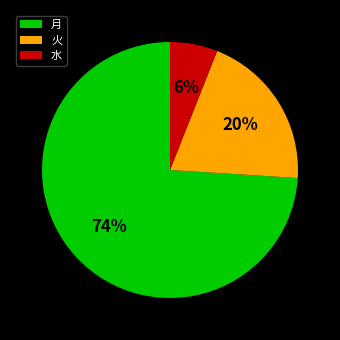

How many slices are in this pie chart?

3